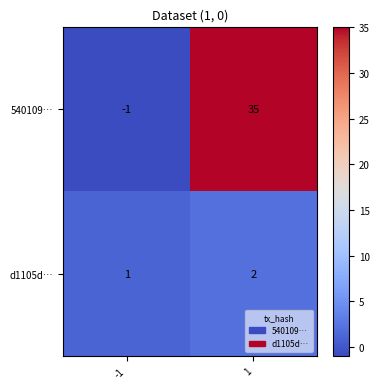

What is the sum of the d1105d… values at 1 and -1?

3